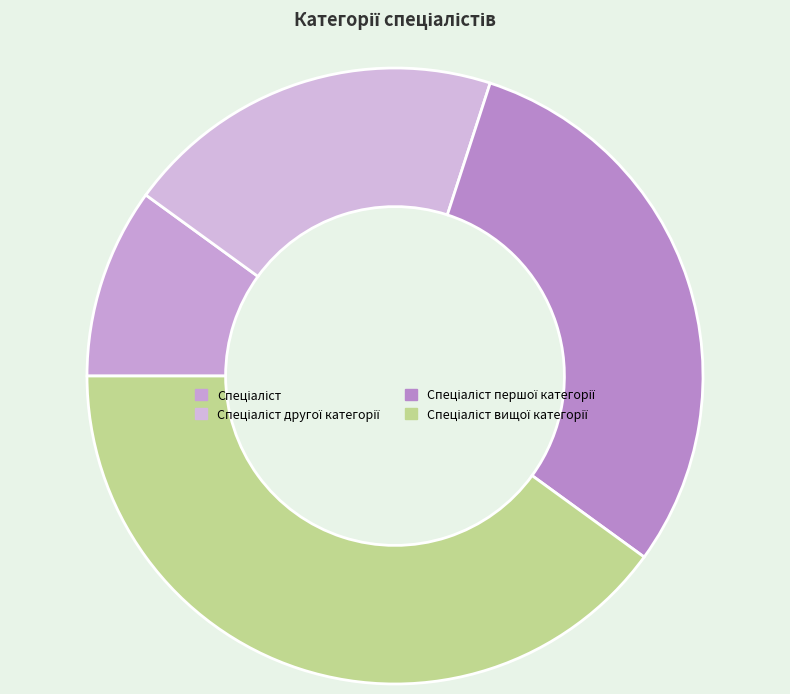

To the nearest percent, what percentage of the pie is Спеціаліст вищої категорії?

40%